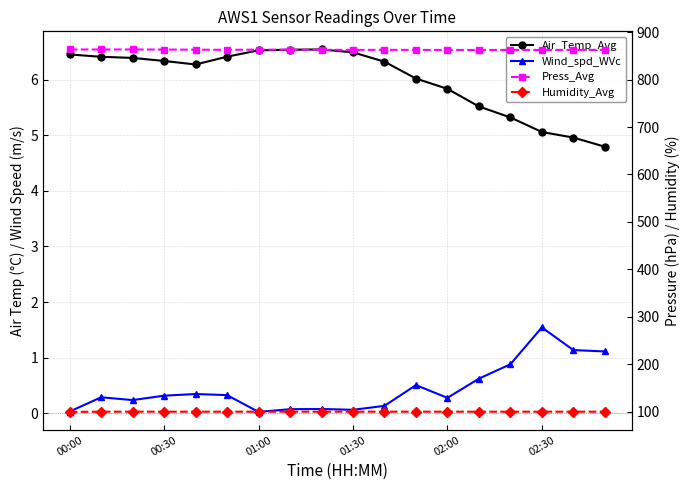

What is the difference between the highest and lowest values at 01:00?

863.3